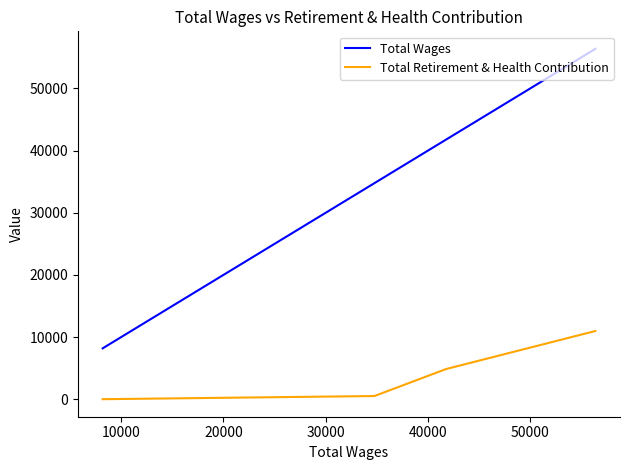

Which series has the largest total across all categories?

Total Wages